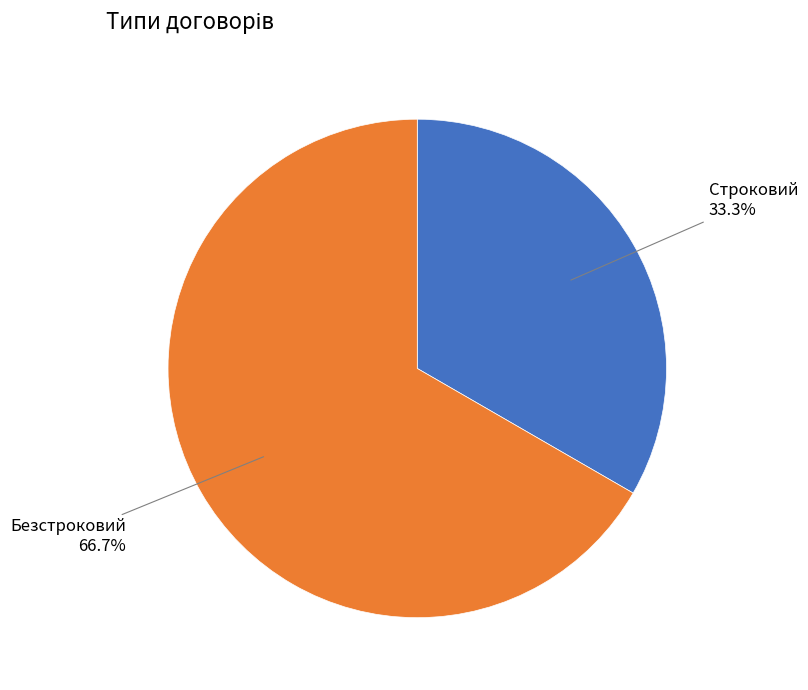

Is there any slice that represents more than half of the pie?

Yes